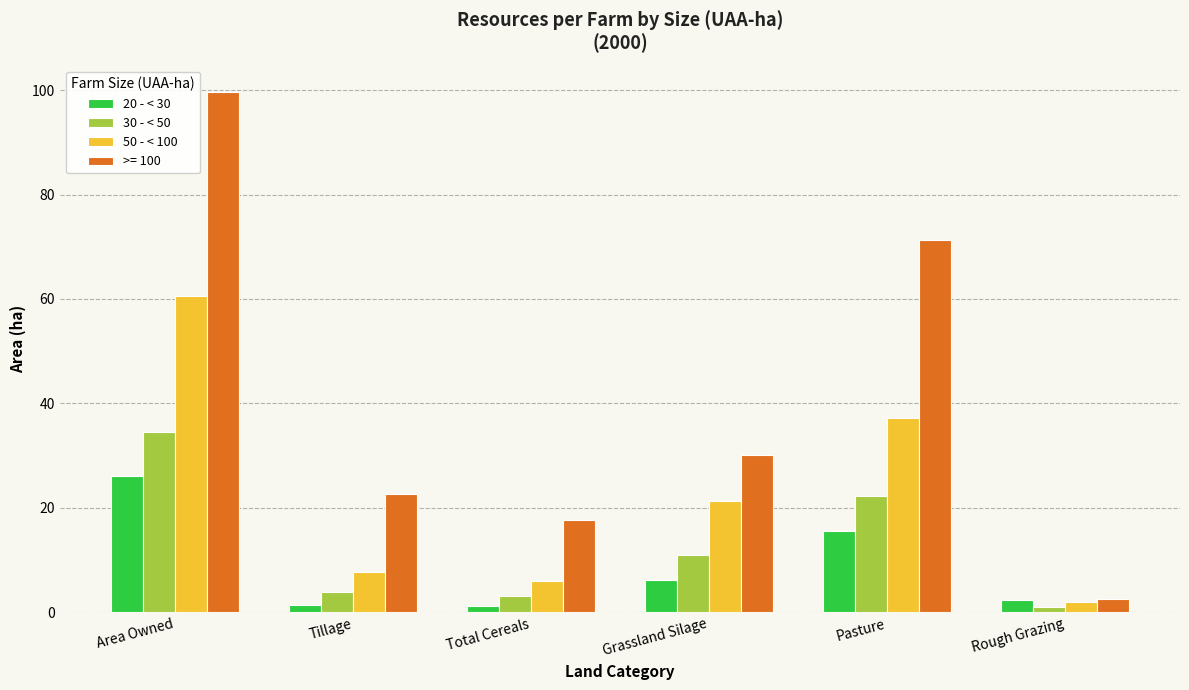

Are the bars horizontal?

No